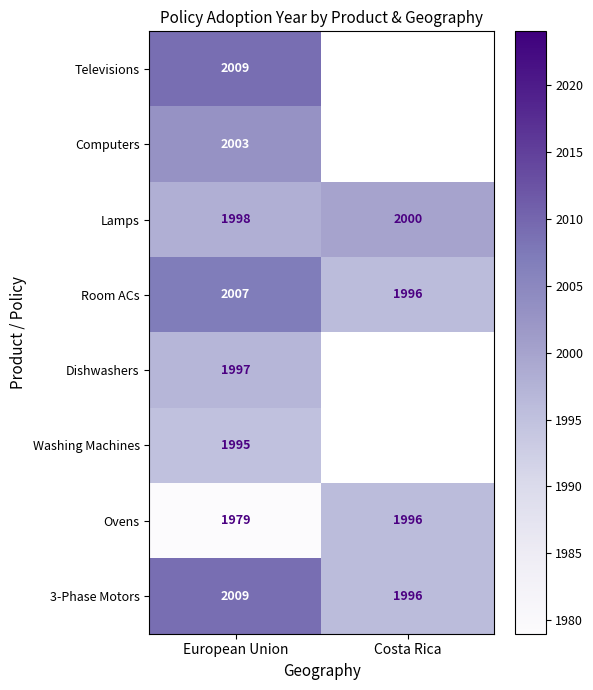

List the labels in order of 3-Phase Motors value, smallest first.

Costa Rica, European Union